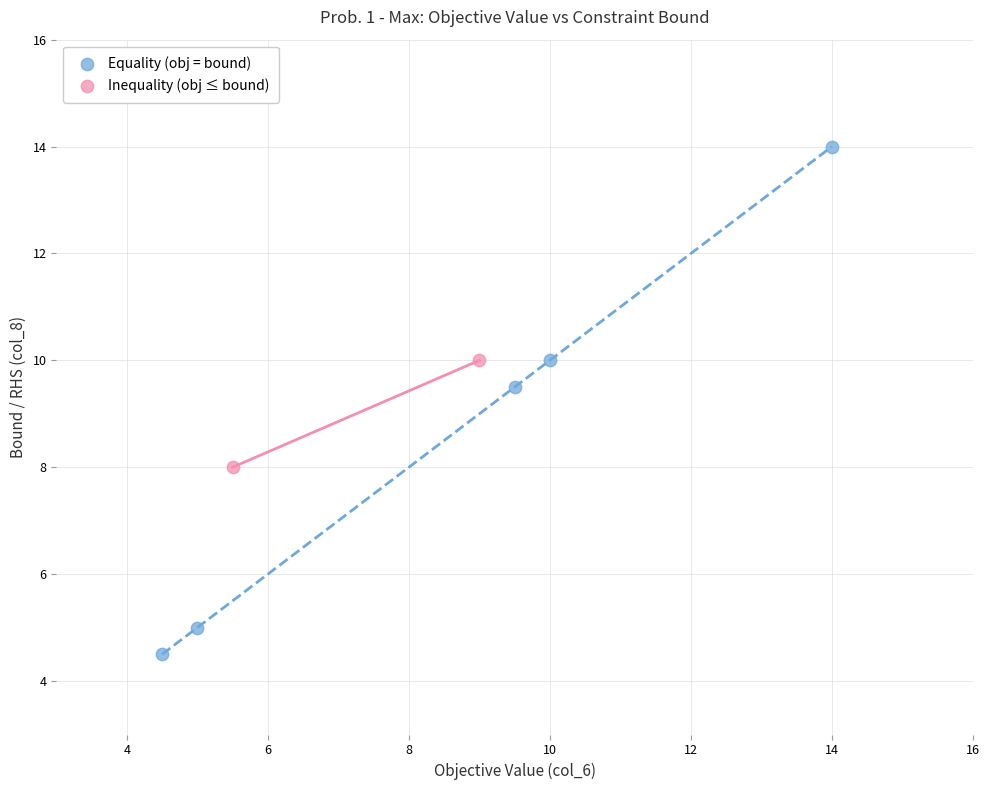

Which series has the widest spread of Y values?

Equality (obj = bound)